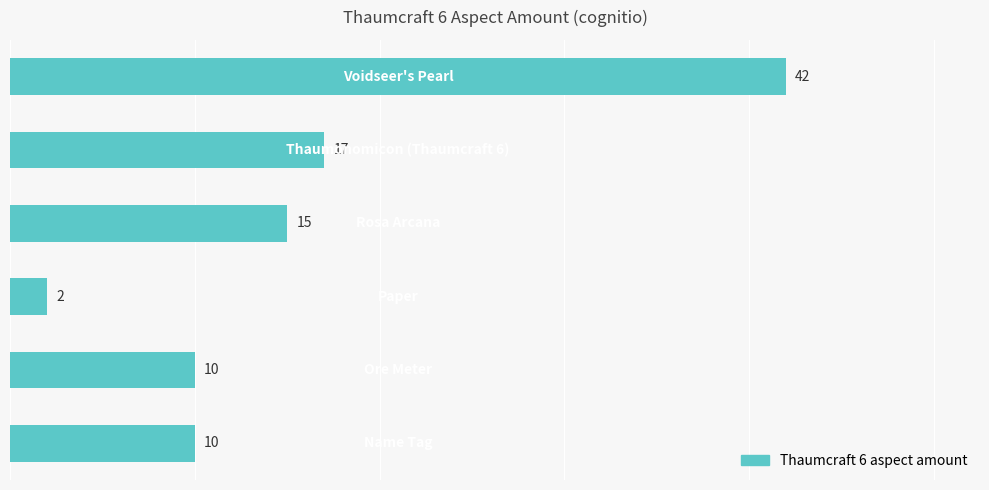

What is the maximum value shown in the chart?

42